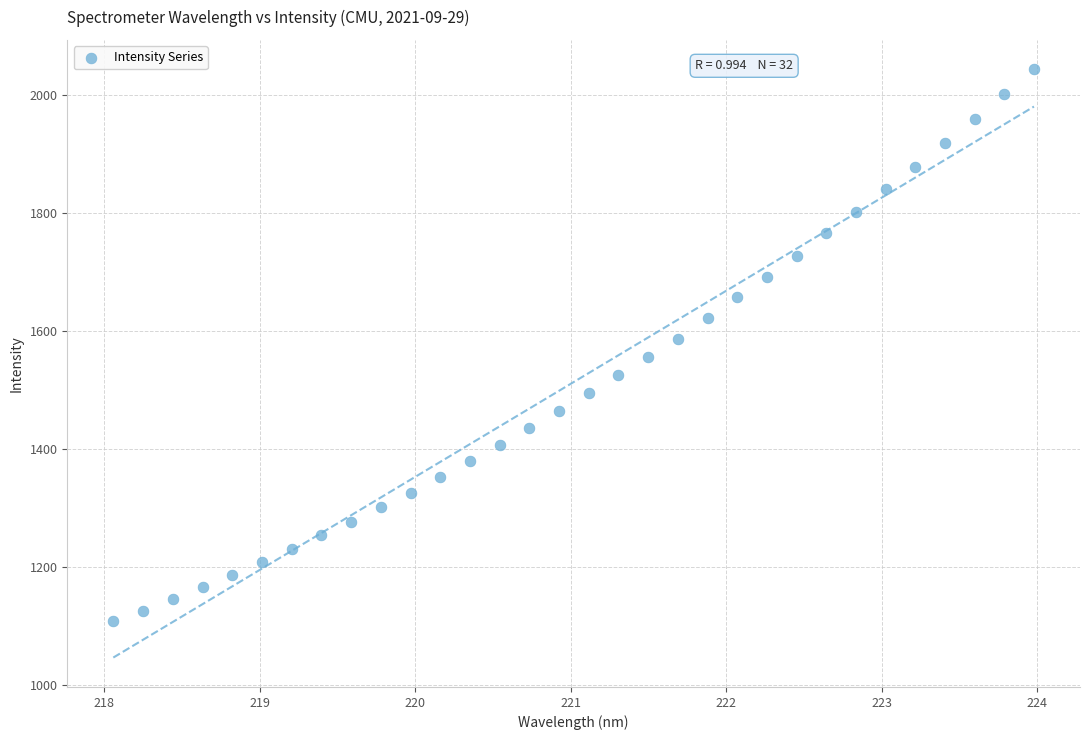

What is the range of Y values (max minus min)?

935.7